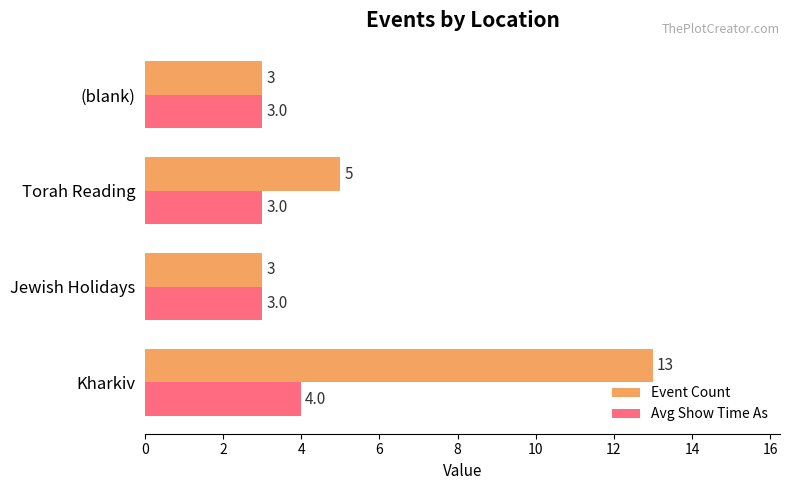

What is the sum of all Event Count values?

24